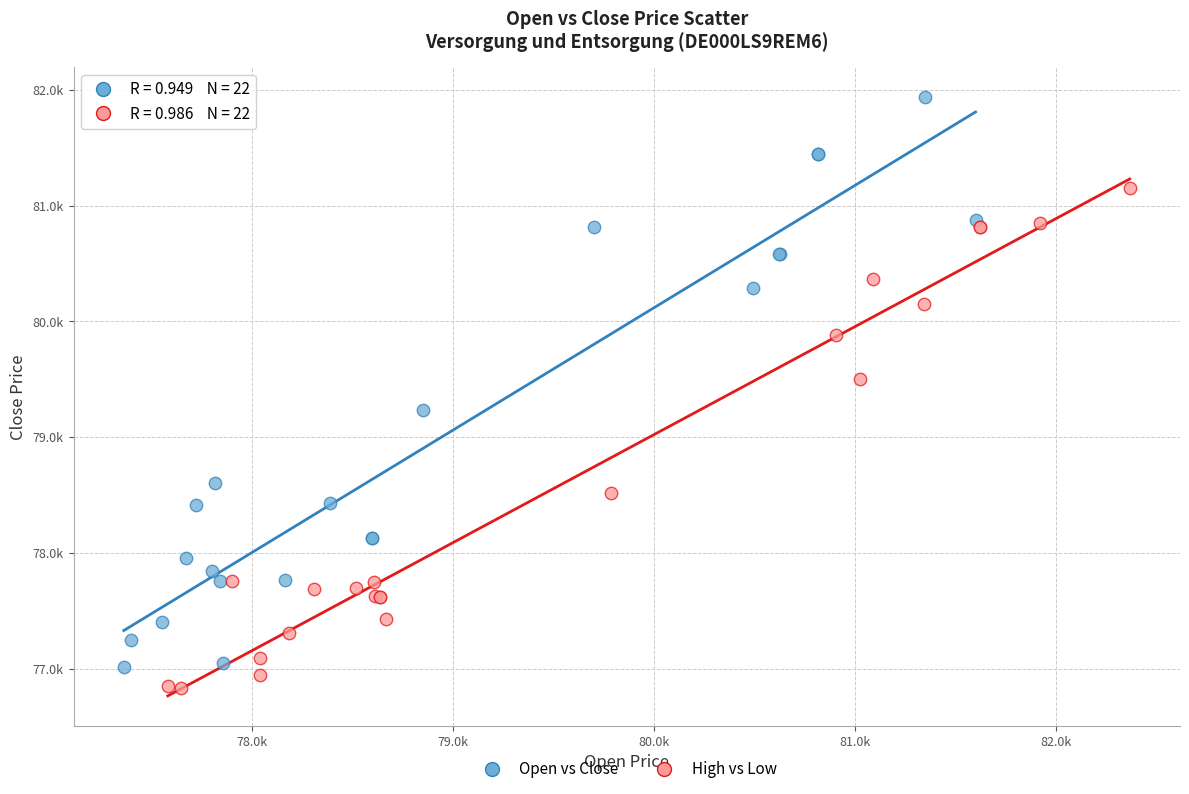

What are all the series names shown in the legend?

Open vs Close, High vs Low